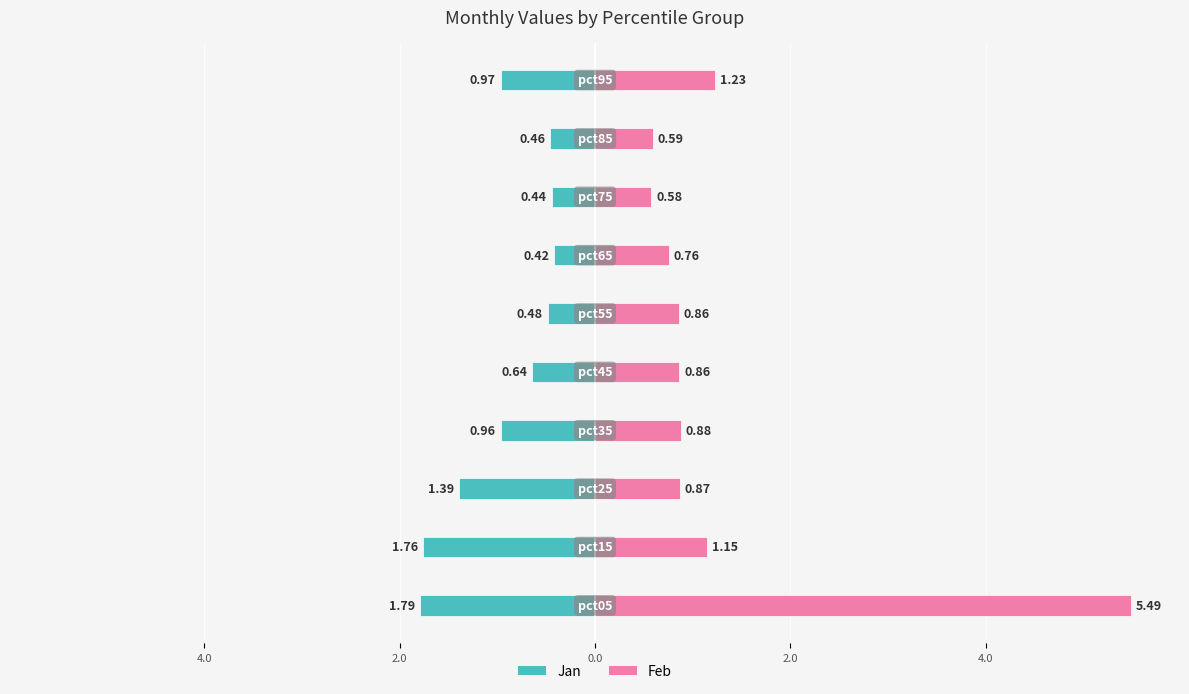

Rank the series by their average value, from highest to lowest.

Feb (right), Jan (left)